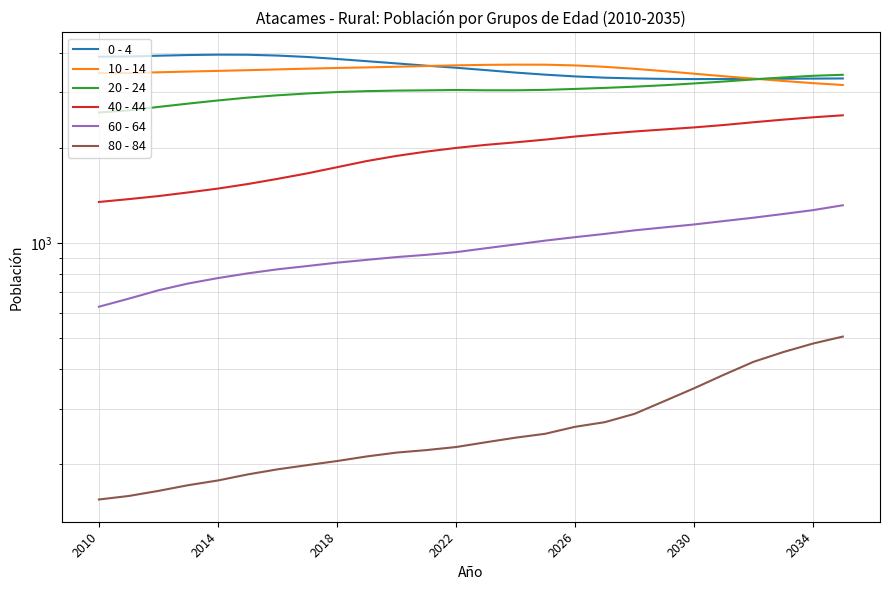

What is the greatest value displayed?

3942